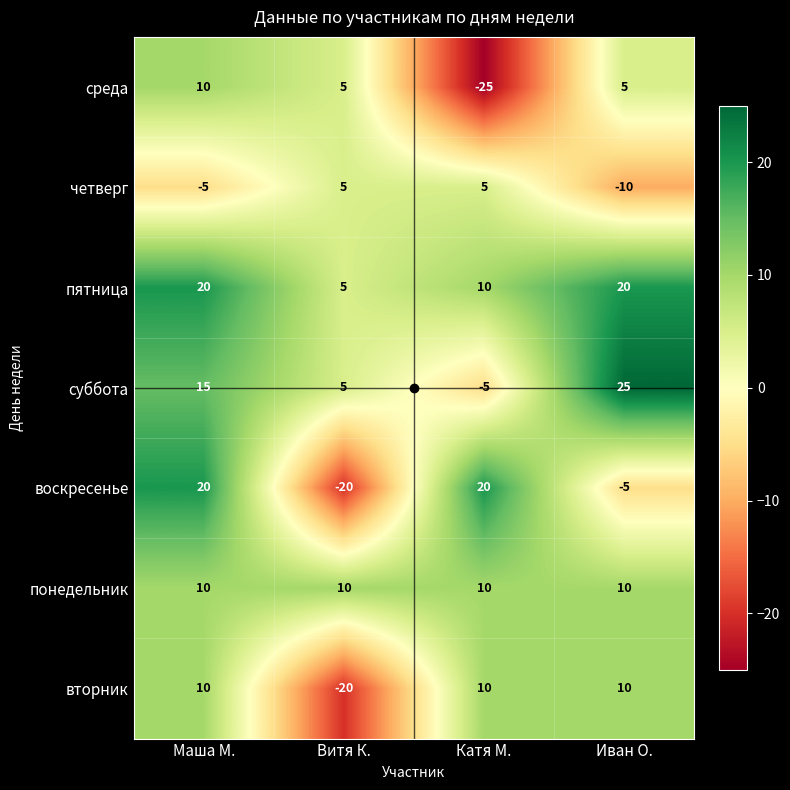

The value of вторник at Иван О. is 14. True or false?

False